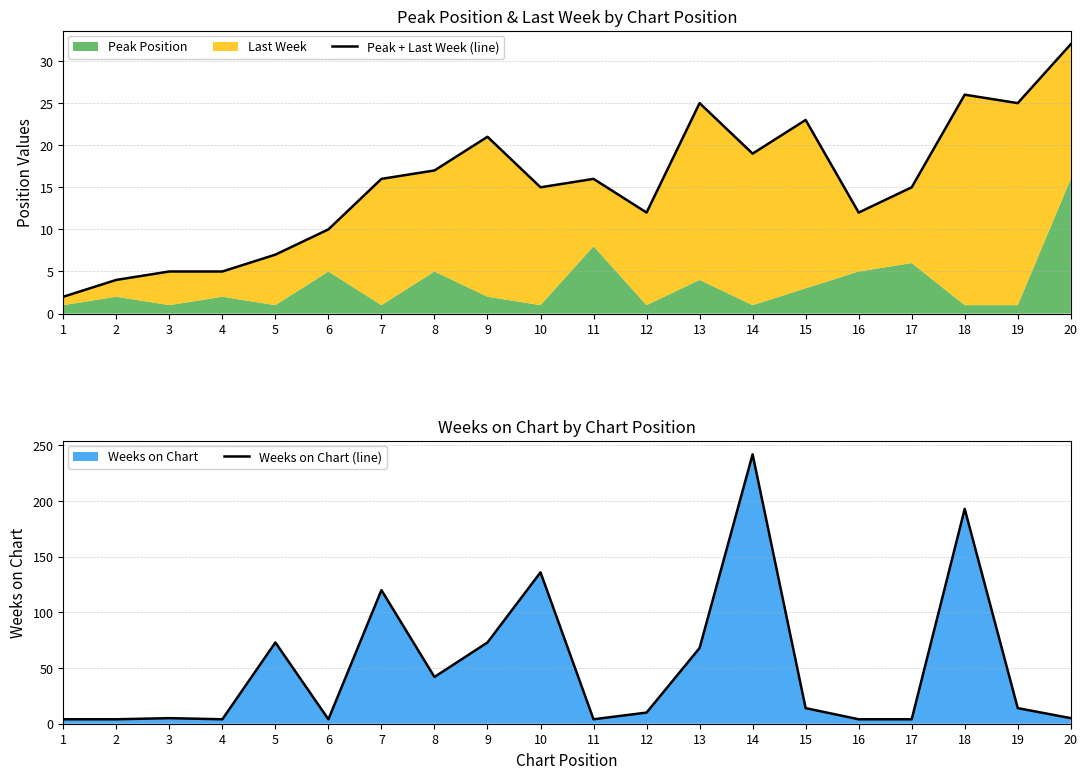

At which label does Weeks on Chart (line) first exceed 14?

5